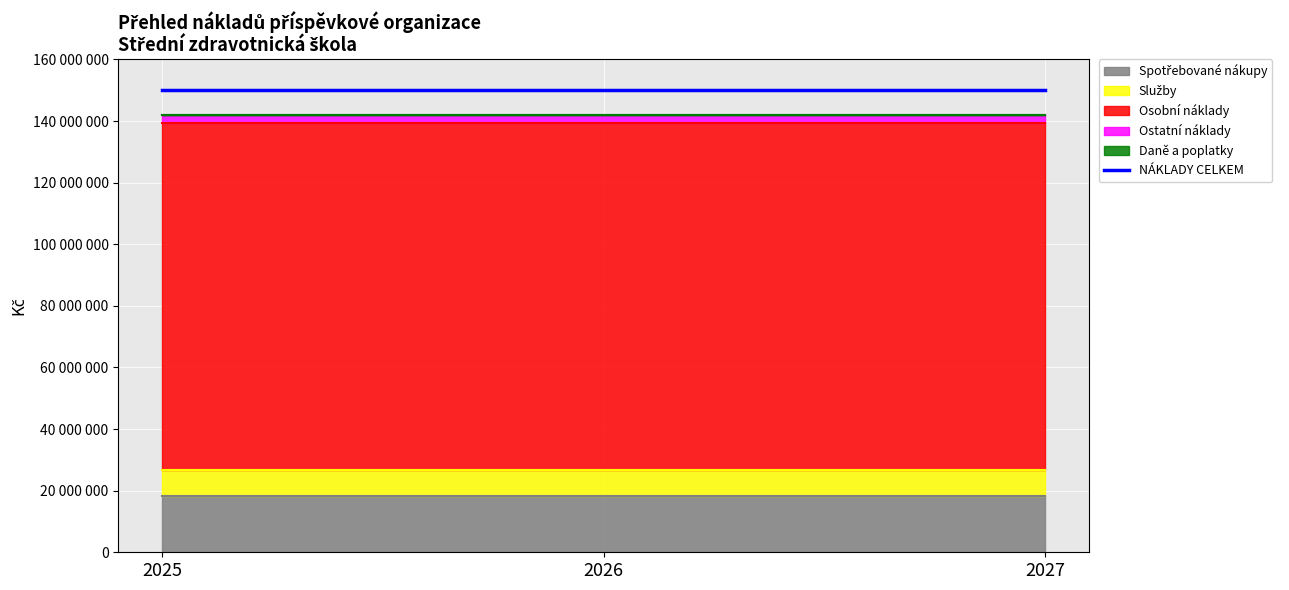

List the series in order of their peak value, highest first.

Osobní náklady, Spotřebované nákupy, Služby, Ostatní náklady, Daně a poplatky